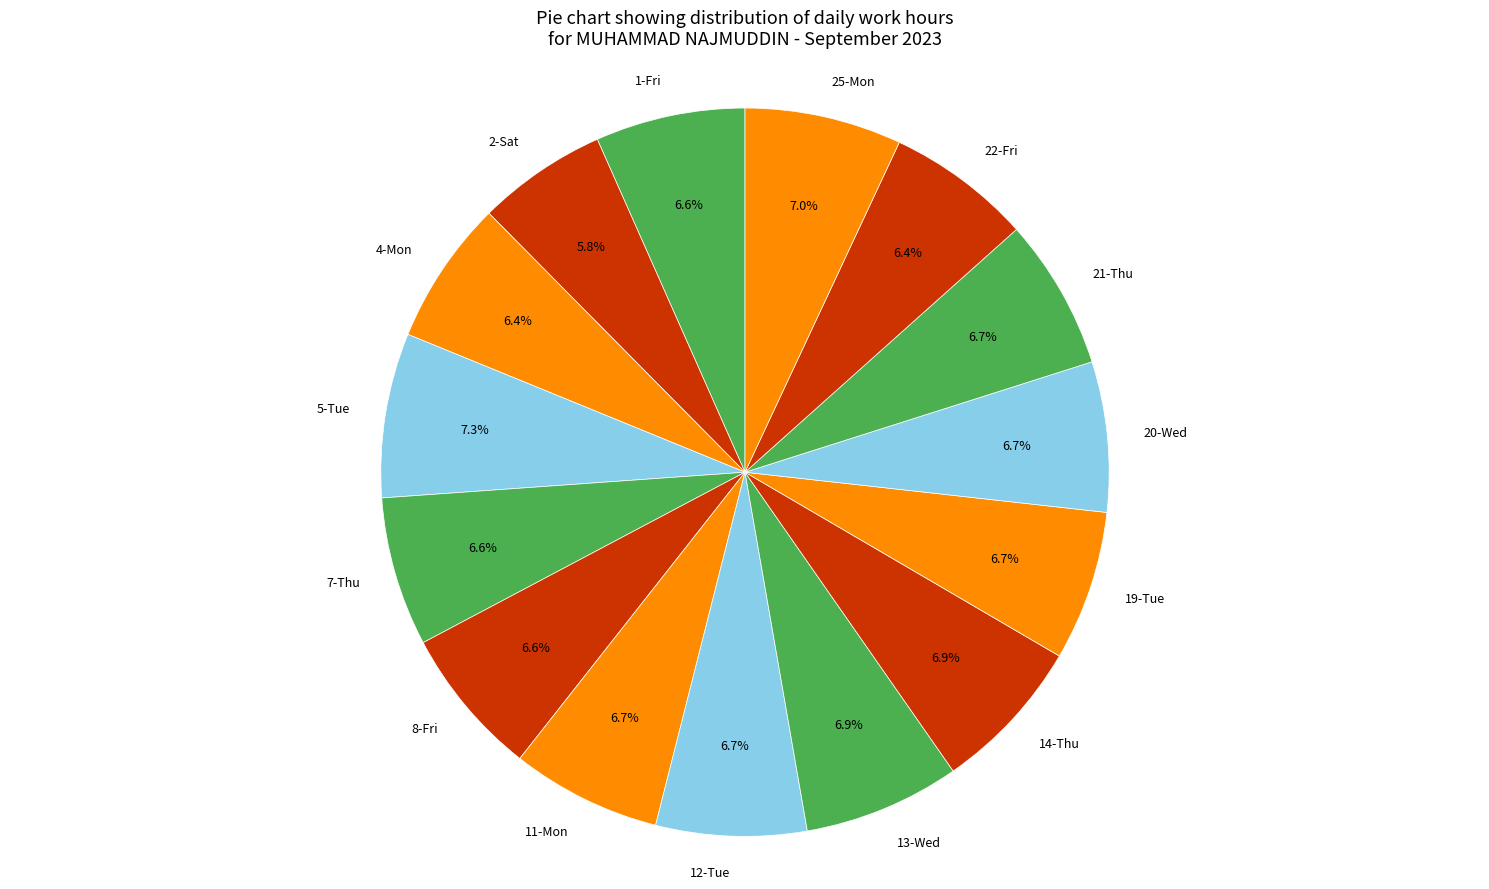

How many slices are in this pie chart?

15